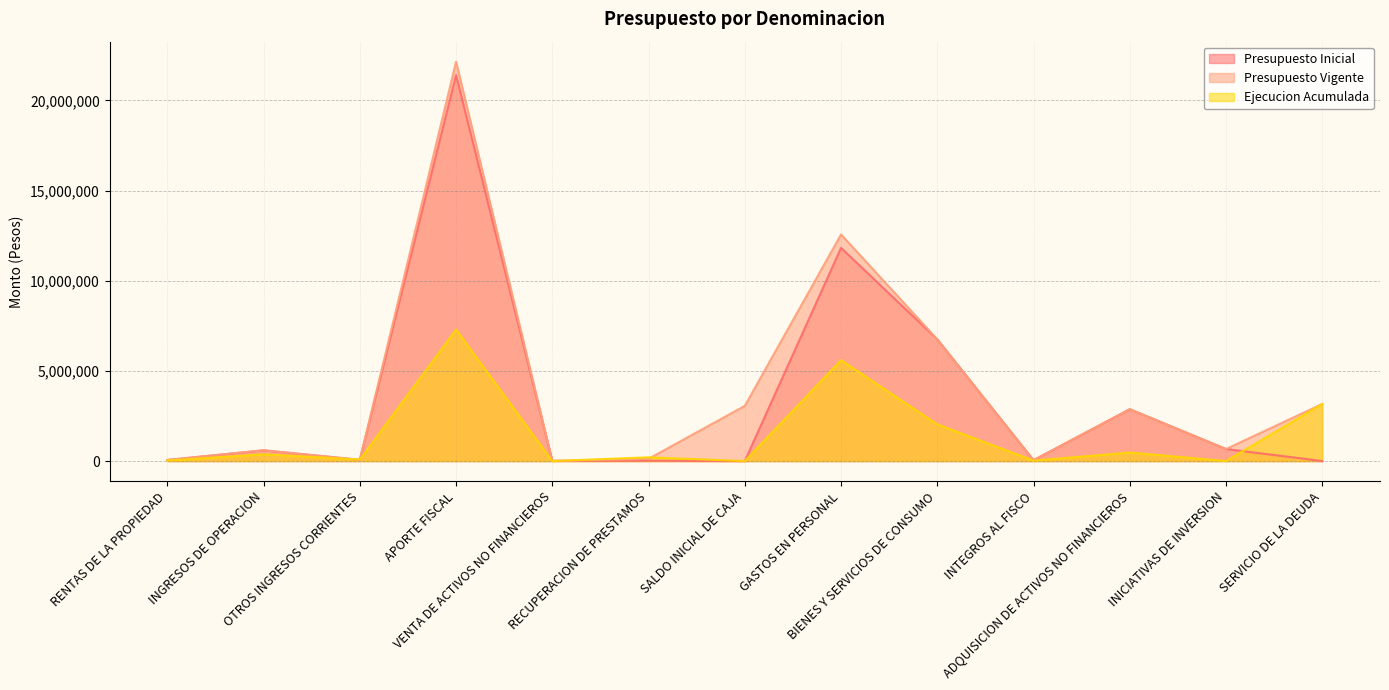

How many times do Presupuesto Inicial and Ejecucion Acumulada cross each other?

5